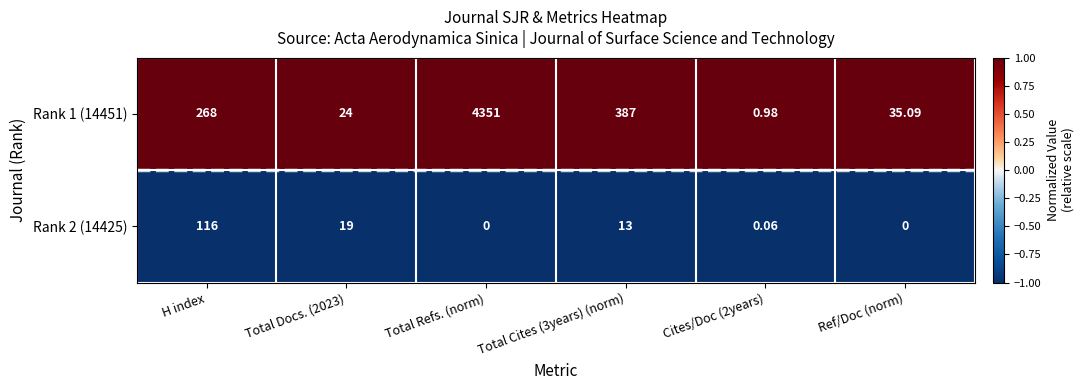

Rank the series at Cites/Doc (2years) from highest to lowest value.

Rank 1 (14451), Rank 2 (14425)